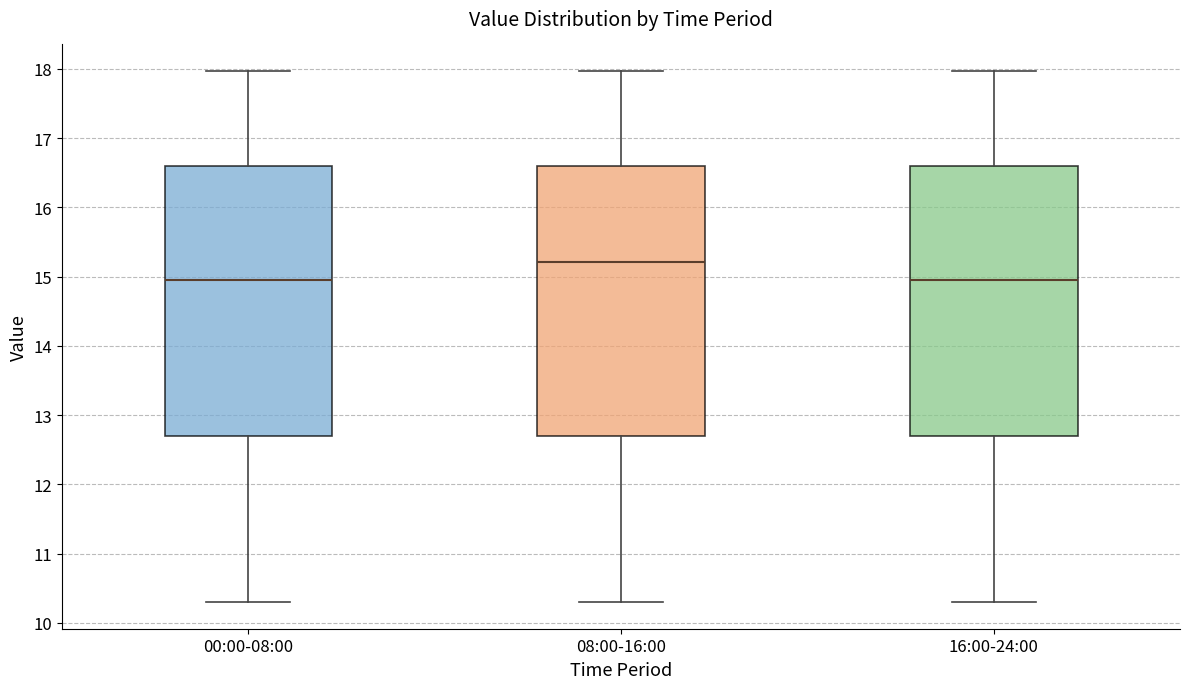

Reading left to right, transcribe this box plot: for each box, give where its median line is, the range the box spans, and where its two whiskers end, as read against the y-axis. The values are not printed on the chart, so give them approximately, as read against the axis.

00:00-08:00: median 15.0, box 12.7 to 16.6, whiskers 10.3 to 18.0
08:00-16:00: median 15.2, box 12.7 to 16.6, whiskers 10.3 to 18.0
16:00-24:00: median 15.0, box 12.7 to 16.6, whiskers 10.3 to 18.0